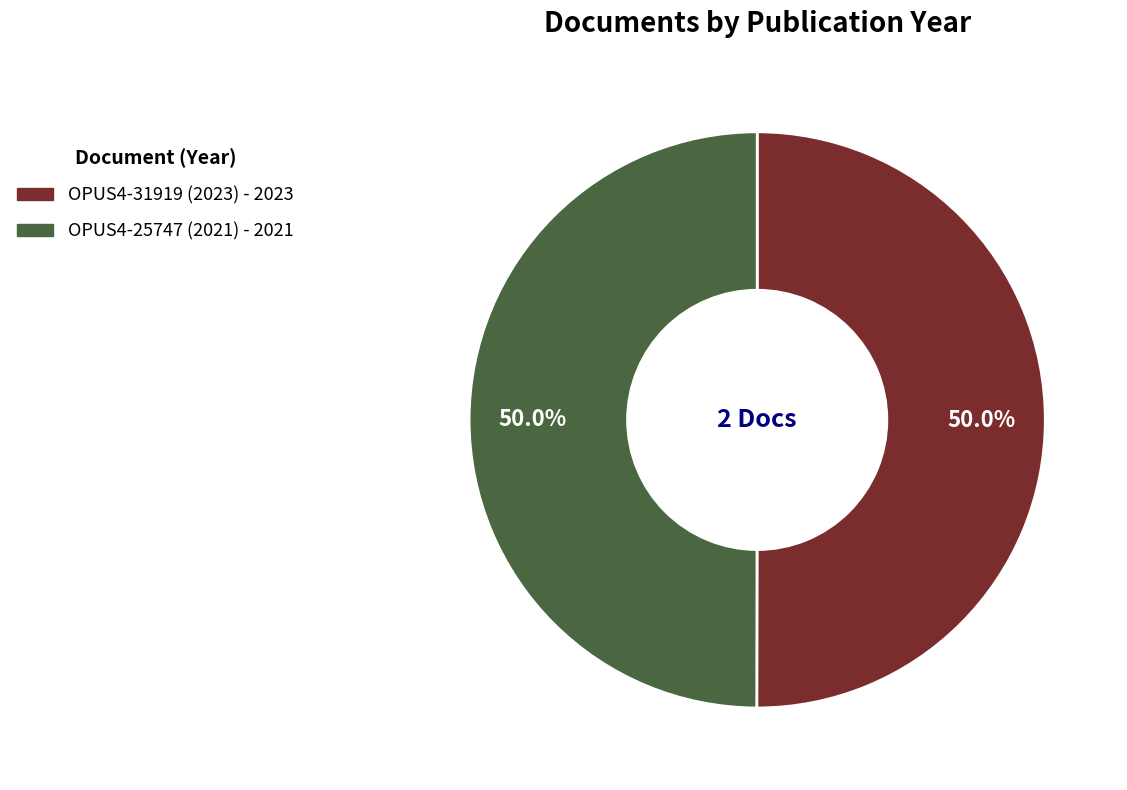

Approximately how many times larger is the value at OPUS4-31919 (2023) compared to OPUS4-25747 (2021)?

1.0